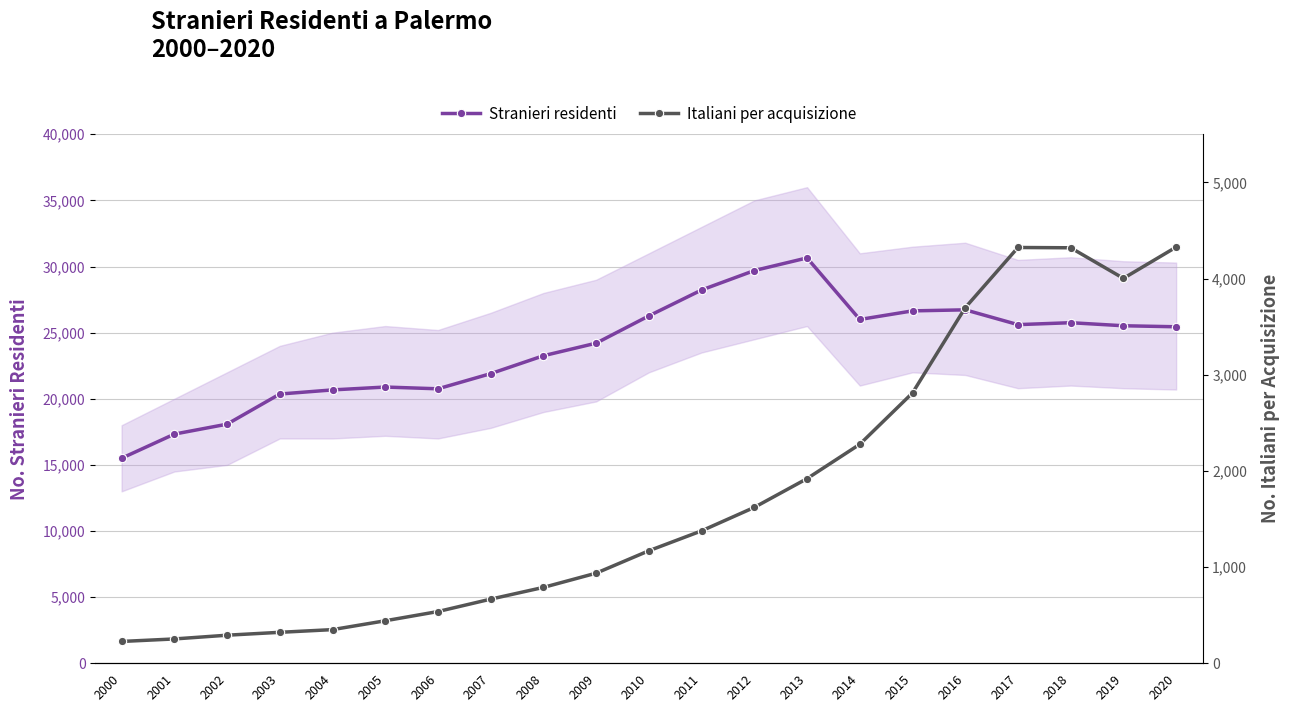

Reading left to right, list all the values displayed in this chart.

Stranieri residenti: 15504	17329	18081	20359	20671	20888	20755	21901	23255	24205	26269	28227	29696	30652	25997	26647	26726	25607	25753	25522	25445
Italiani per acquisizione: 227	253	292	322	350	442	538	667	789	937	1170	1377	1621	1920	2277	2811	3697	4323	4320	4002	4327